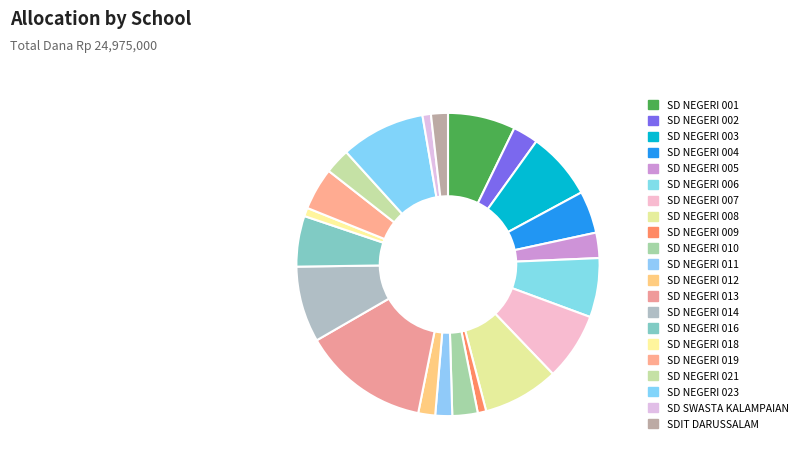

Is SD NEGERI 023 the majority of the pie?

No